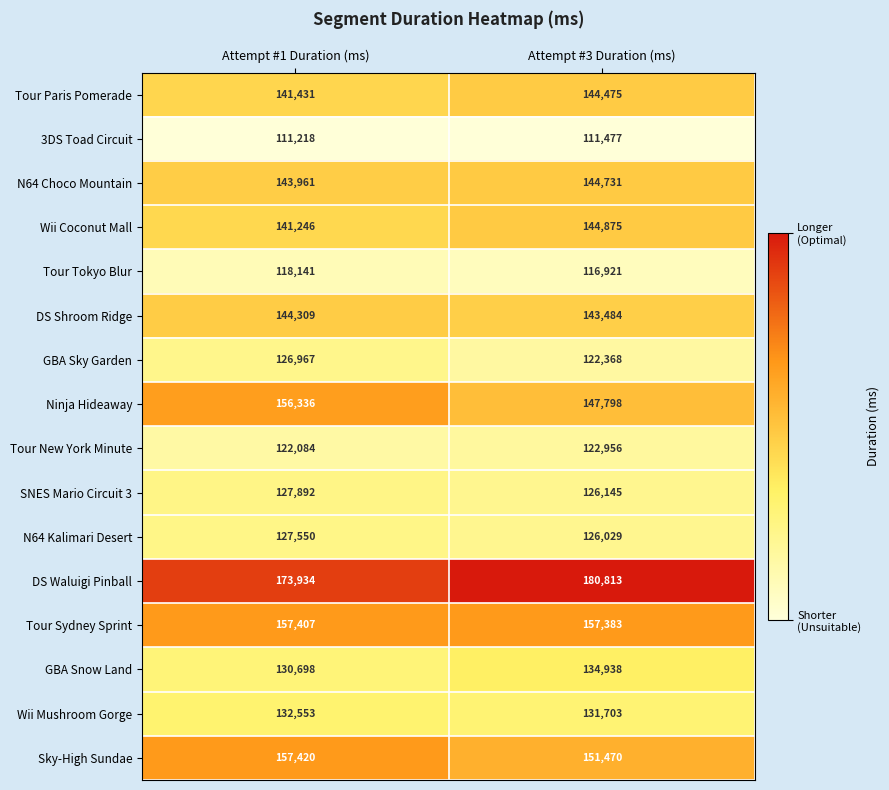

Where is Tour New York Minute nearest to the value 122520?

Attempt #1 Duration (ms)